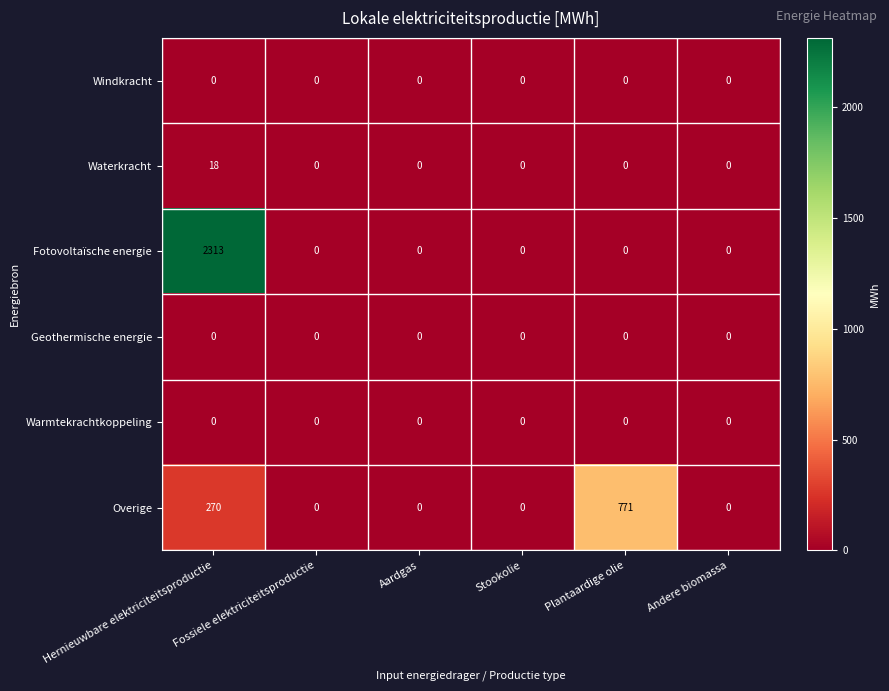

Which series has the largest total across all categories?

Fotovoltaïsche energie